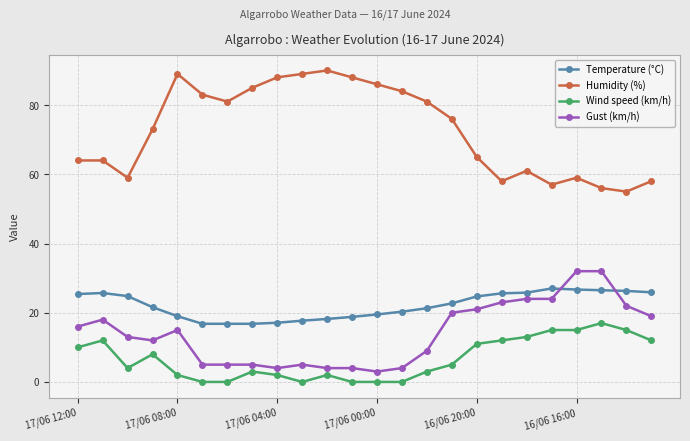

What is the minimum value for Humidity (%)?

55.0